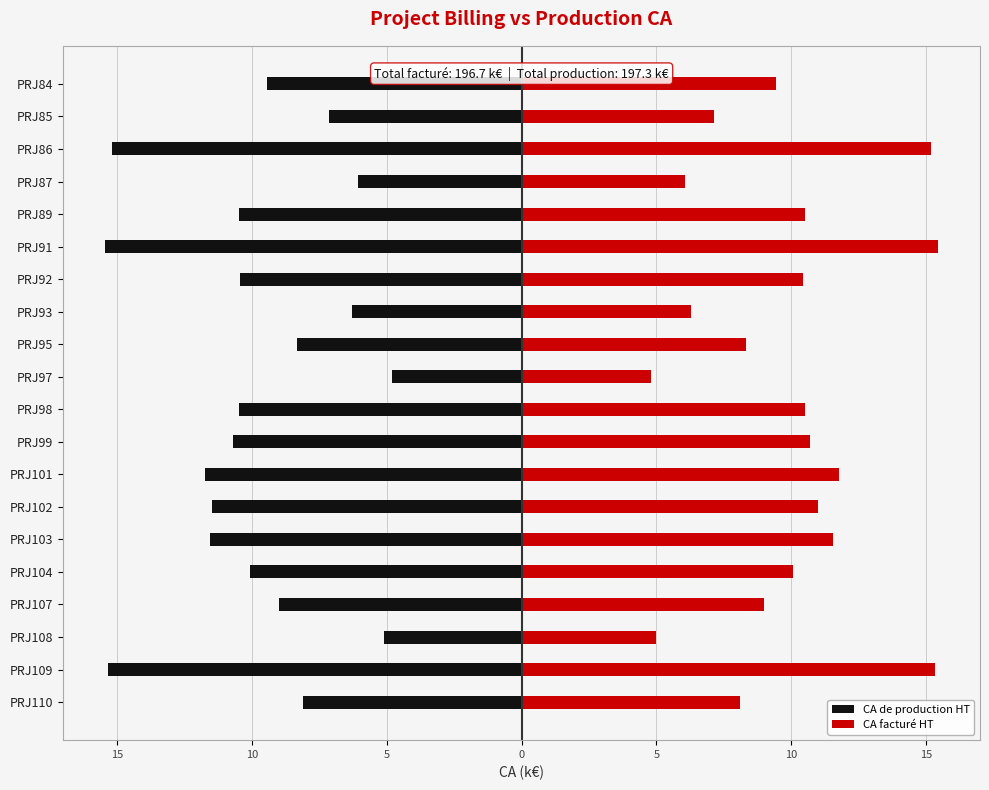

What is the value of the CA de production HT bar at the 20th from the left?

-9.4